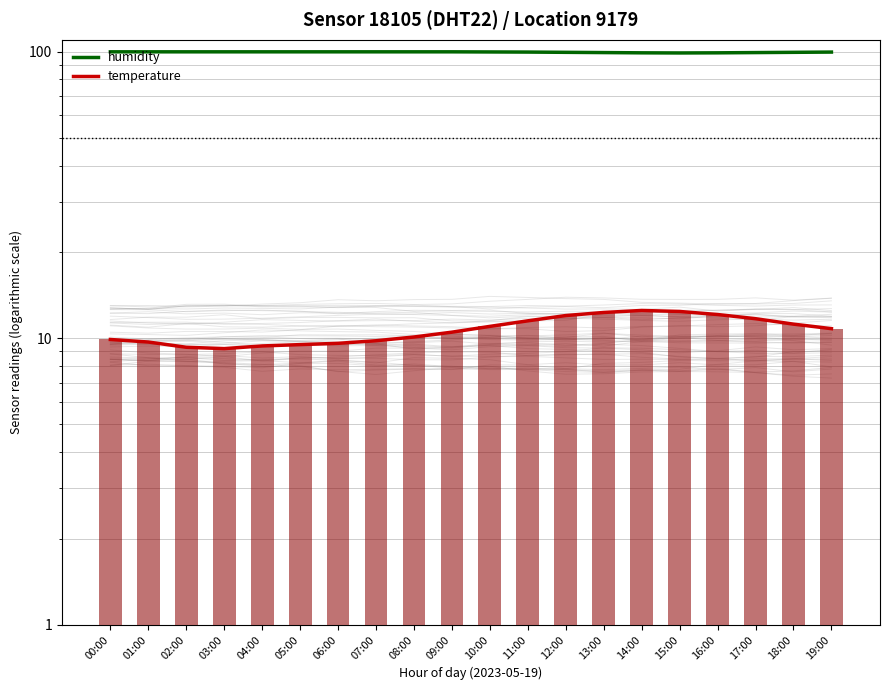

Does the chart contain stacked bars?

No